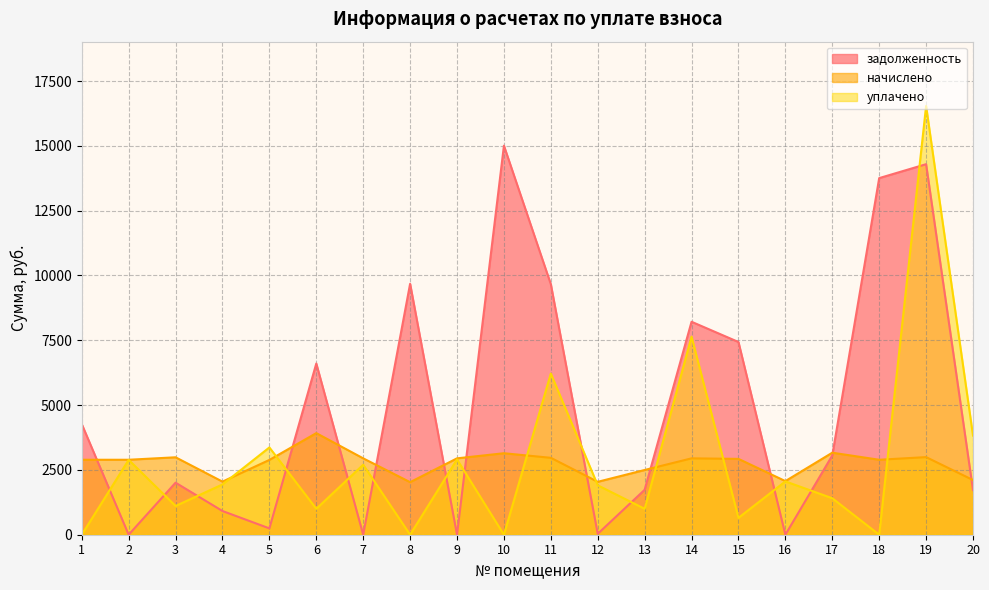

Where do начислено and уплачено first cross each other?

4 and 5